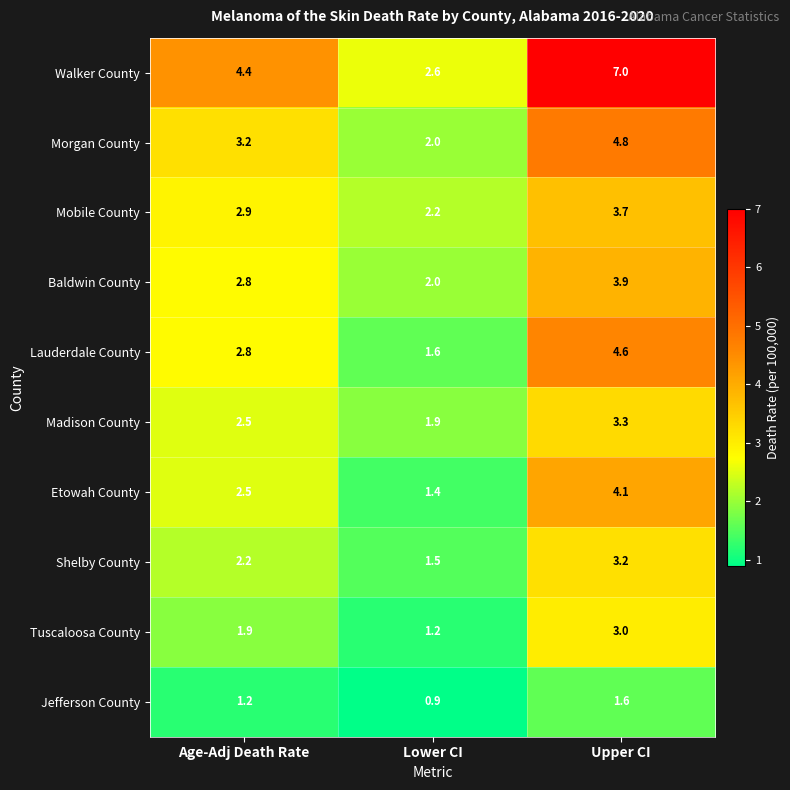

Which series has the largest total across all categories?

Walker County